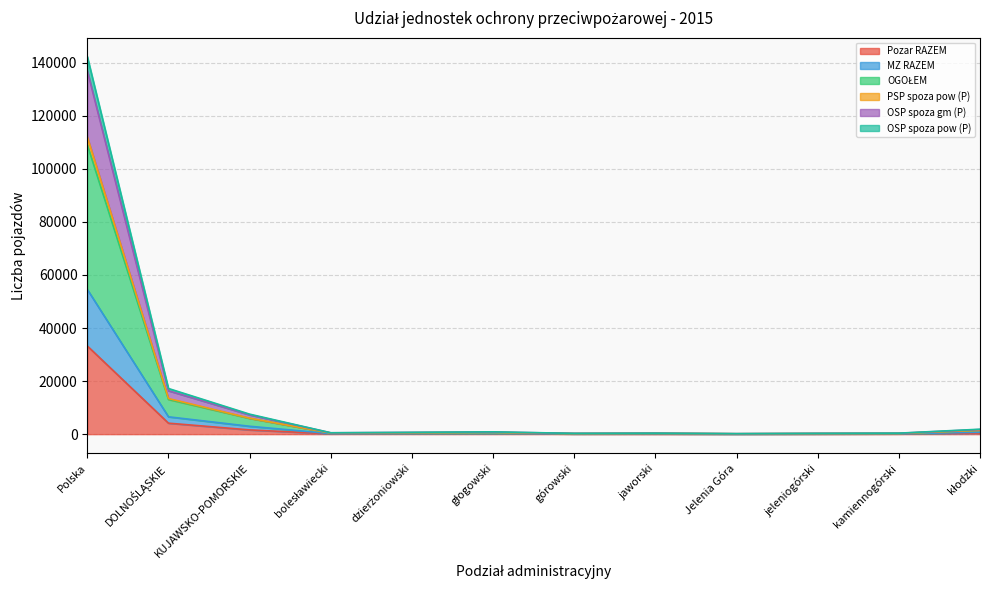

What is the difference between the maximum and minimum values in the OGOŁEM series?

108930